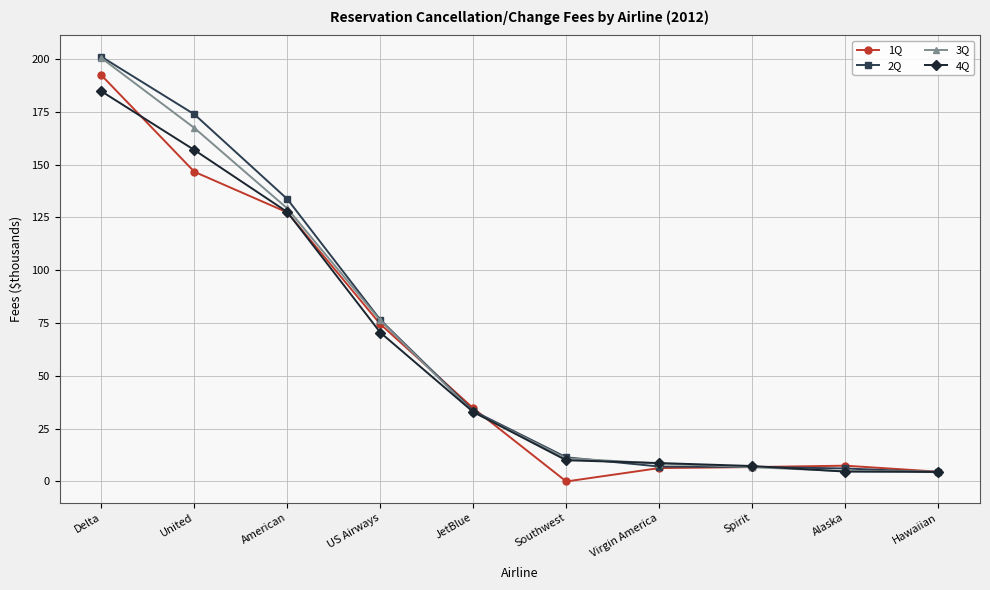

What are all the series names shown in the legend?

1Q, 2Q, 3Q, 4Q